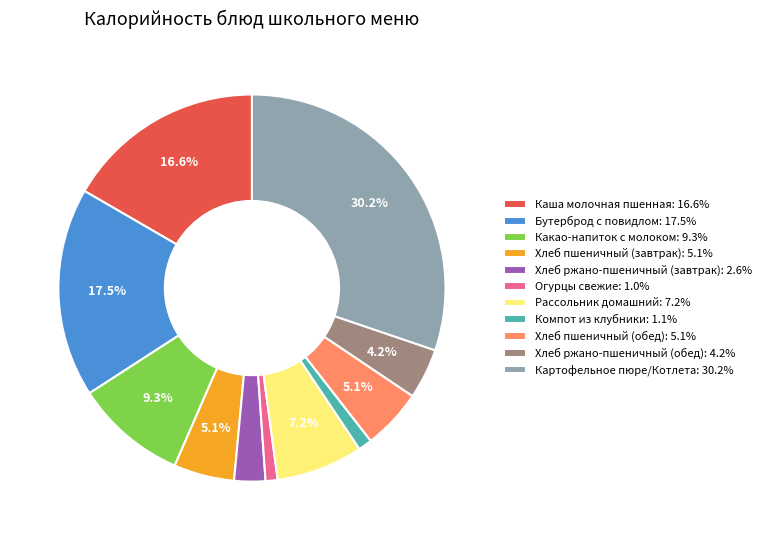

Approximately how many times larger is the value at Хлеб ржано-пшеничный (обед) compared to Рассольник домашний?

0.6